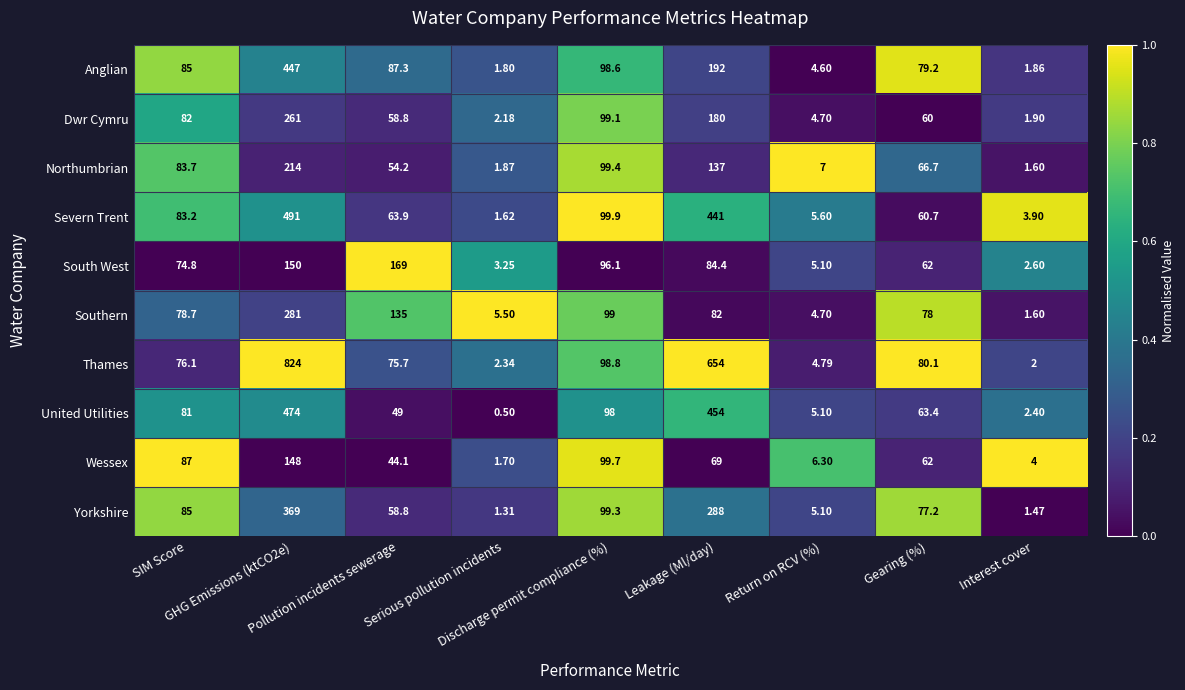

Which series has the largest range (max minus min)?

Thames